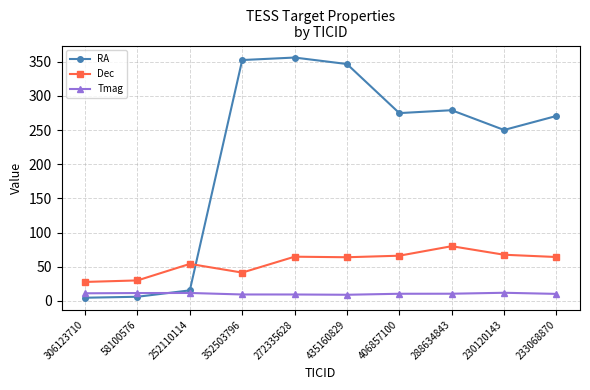

What is the highest value of the RA series?

356.0